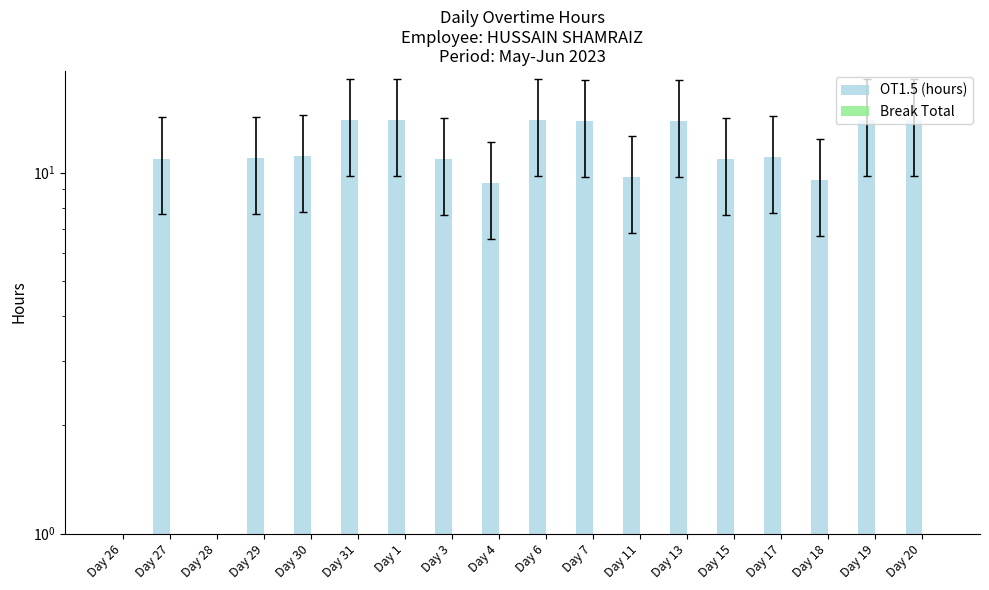

The value of Break Total at Day 18 is 0.0. True or false?

True